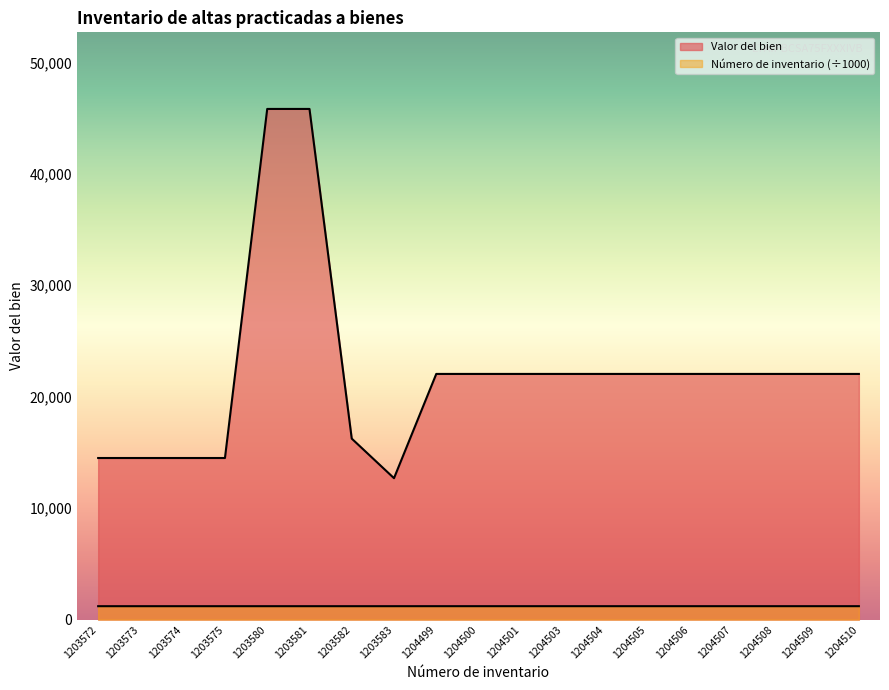

True or false: Número de inventario has more than 2 interior local peaks.

False